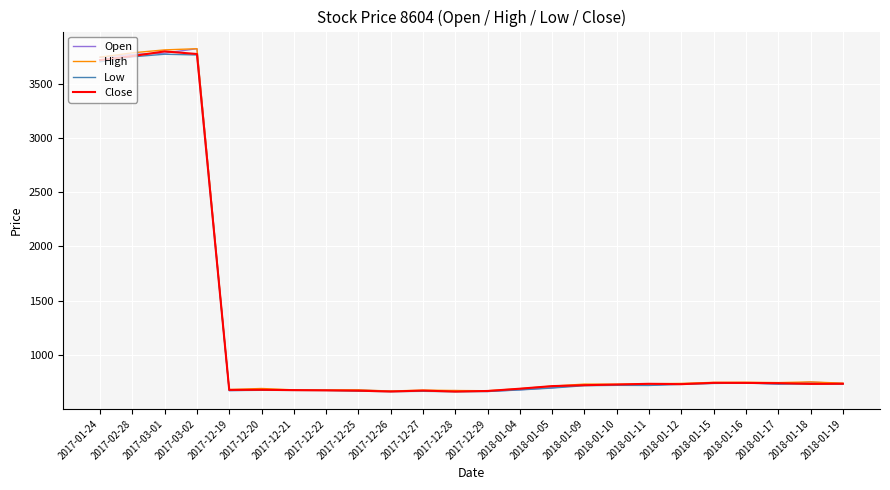

What is the difference between the highest and lowest values at 2017-12-26?

5.4